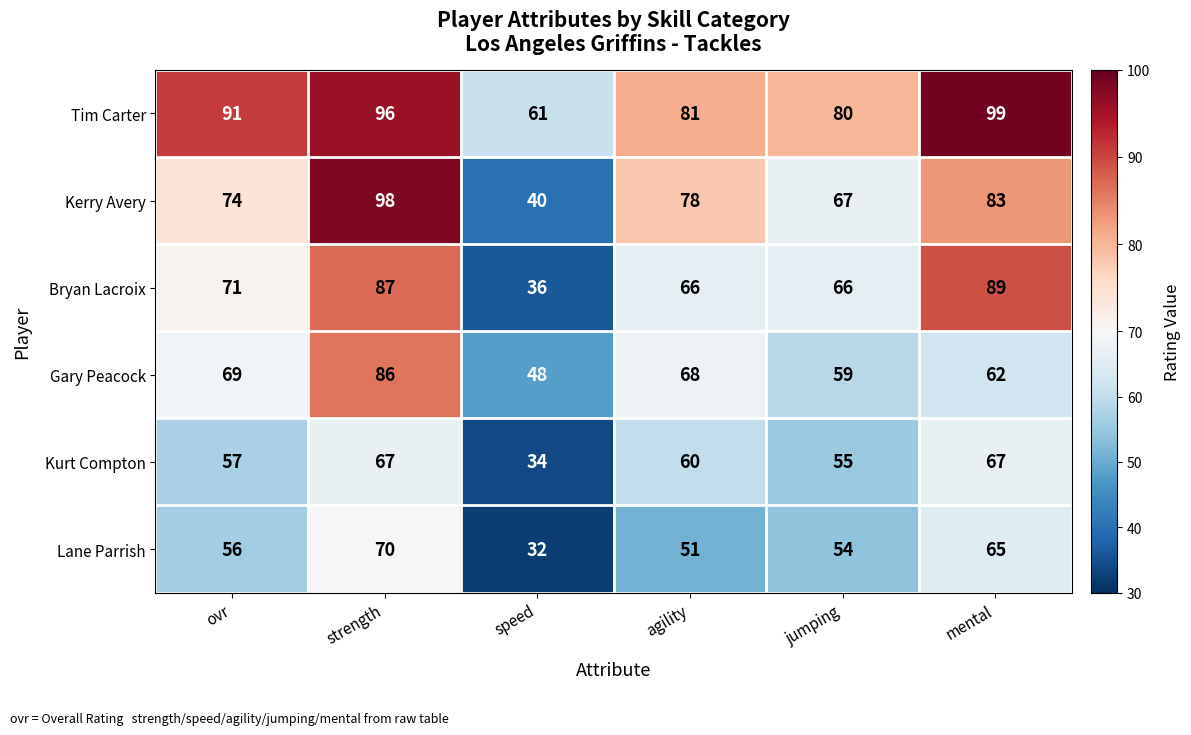

Which series has the largest range (max minus min)?

Kerry Avery